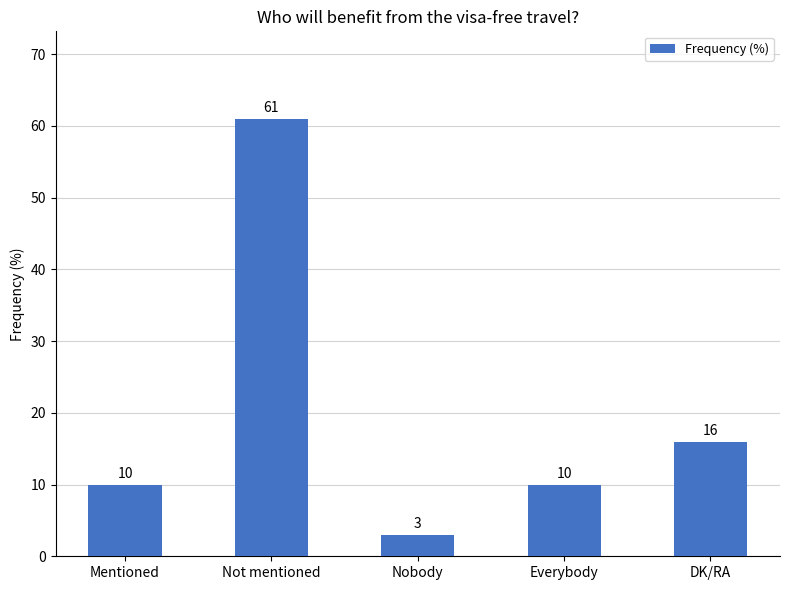

What is the label of the 1st bar from the left?

Mentioned